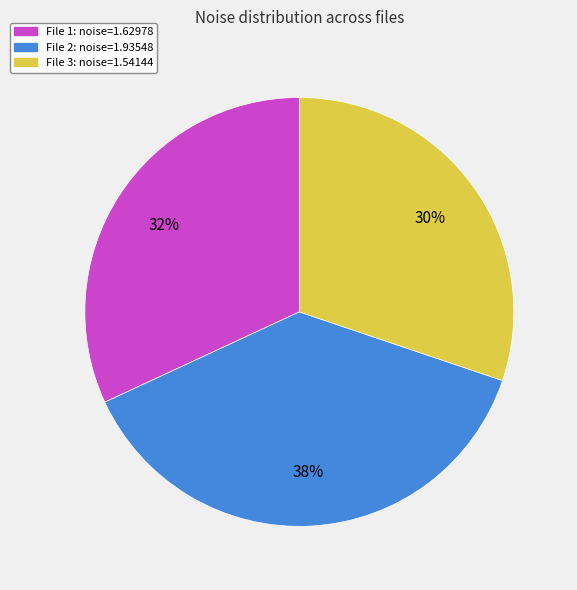

To the nearest percent, what is the difference between the largest and smallest slice percentages?

8%